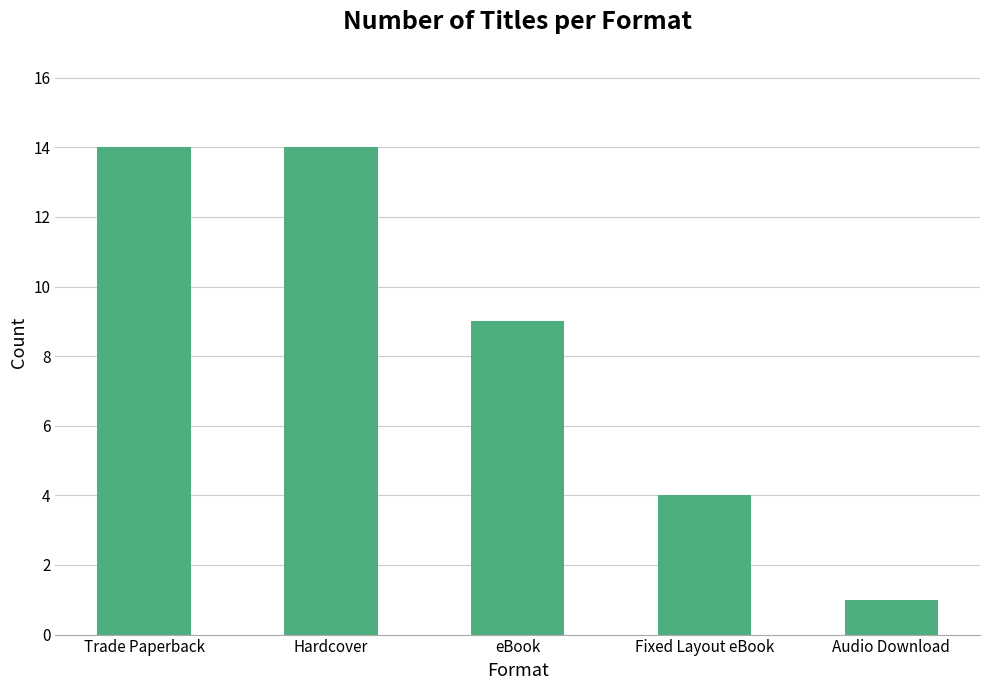

What is the sum of all values?

42